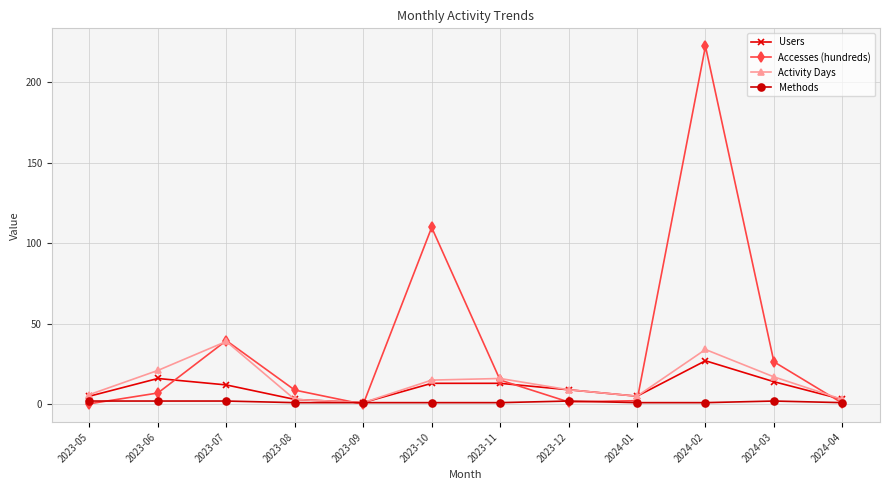

How many Methods values are between 1 and 2?

12